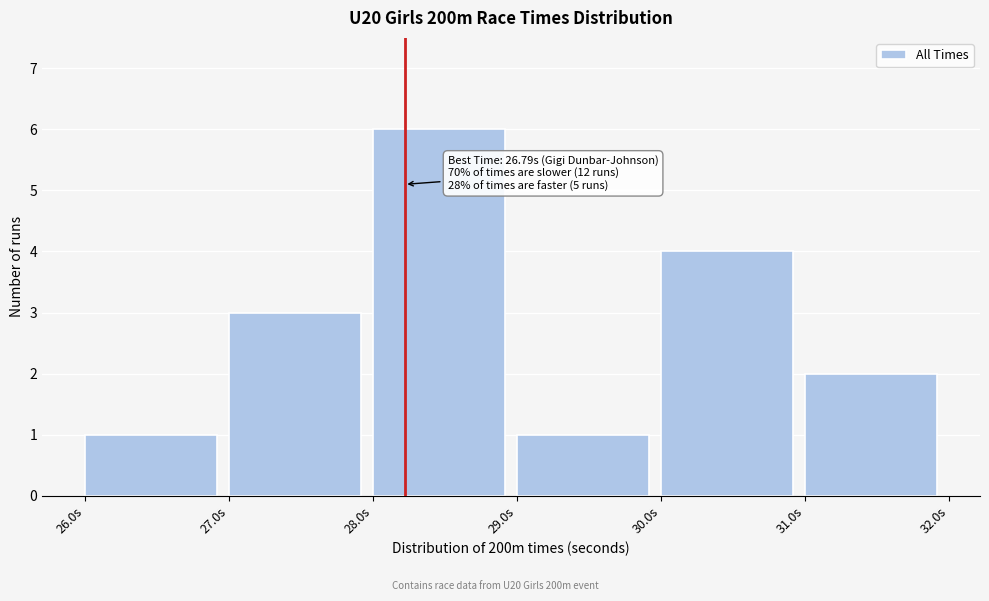

Over which range of the x-axis is the bar tallest?

28 to 29